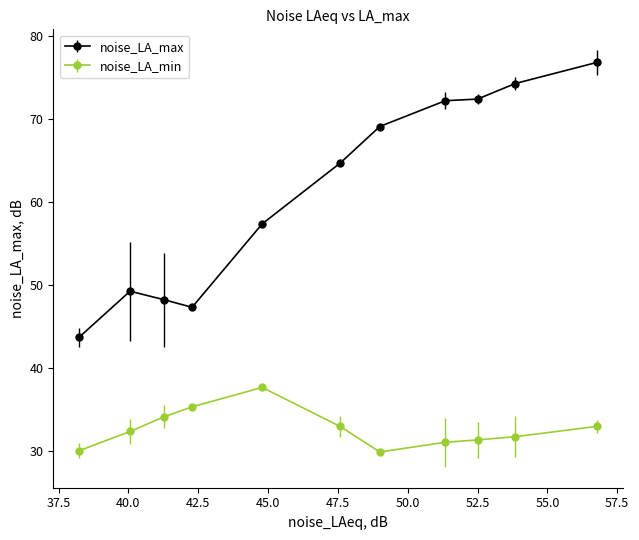

At how many categories does at least one series exceed 58?

6